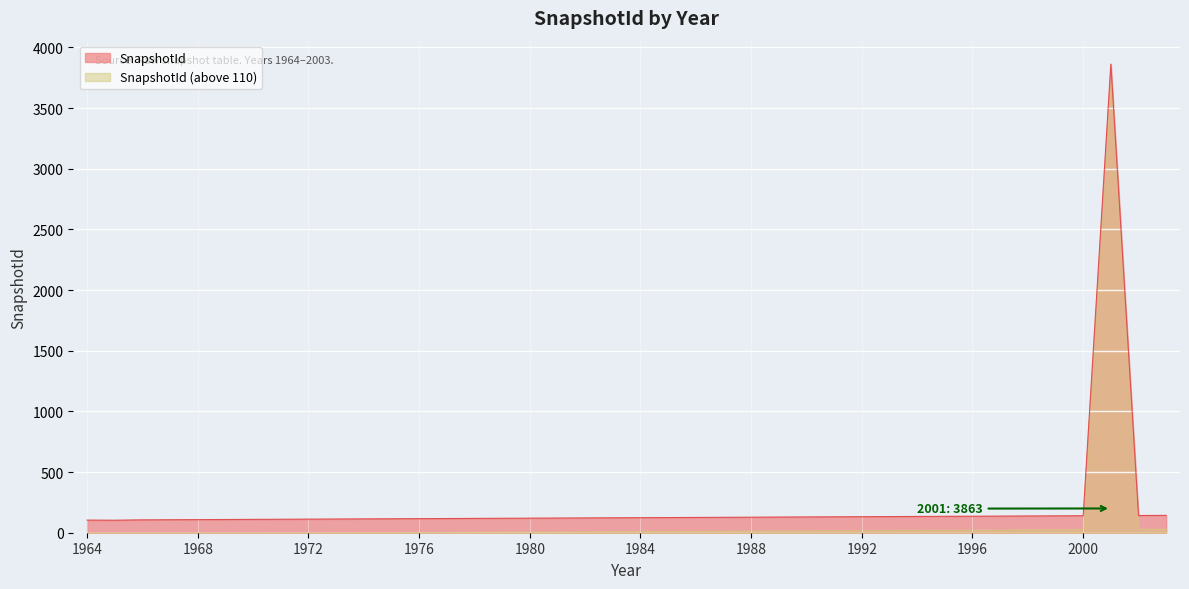

What is the value of the 19th point from the left?

122